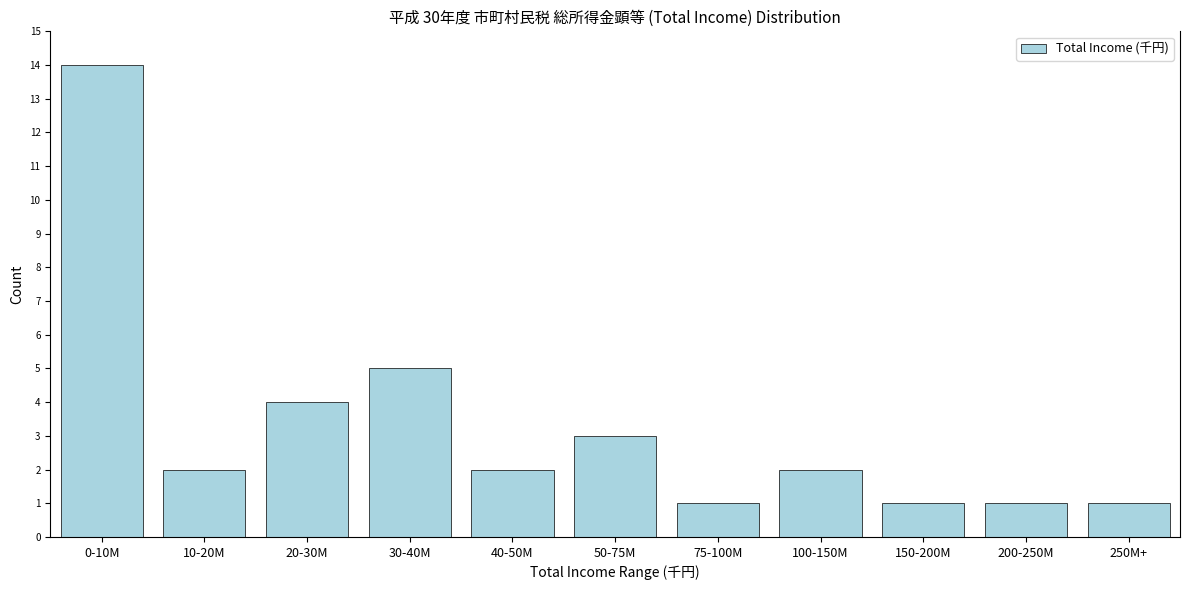

Reading left to right, transcribe all the data shown in this chart.

14	2	4	5	2	3	1	2	1	1	1